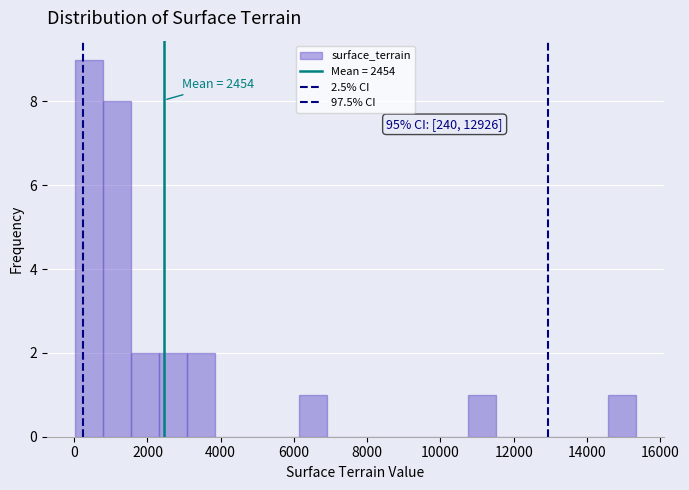

Around what value on the x-axis is the tallest bar? Give the approximate position of its centre, as read against the axis.

400